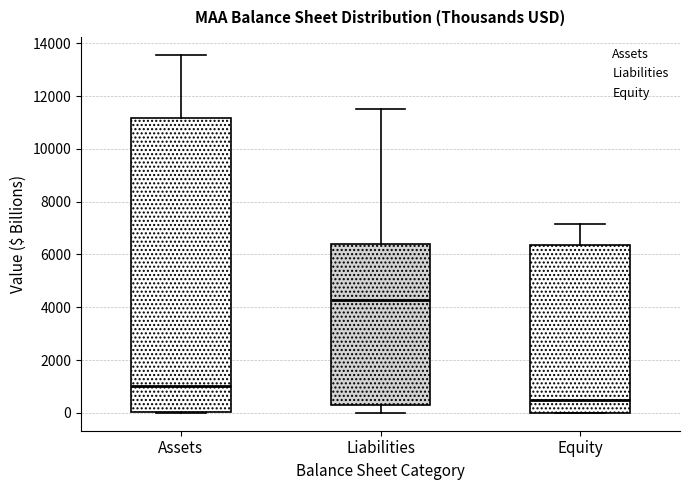

Which box is the tallest, from its lower edge to its upper edge?

Assets